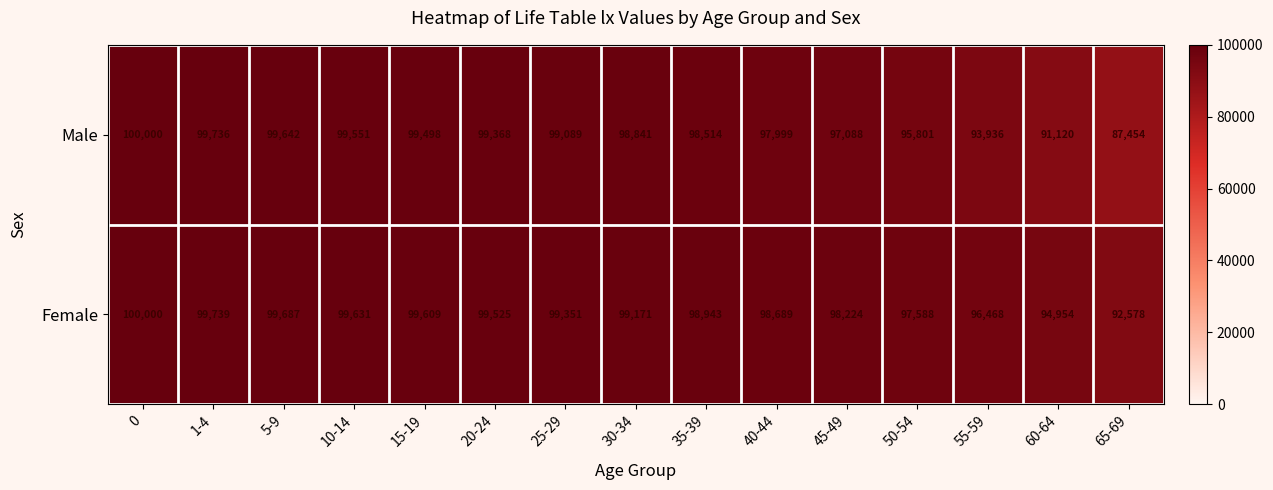

What is the average value of the Male series?

97176